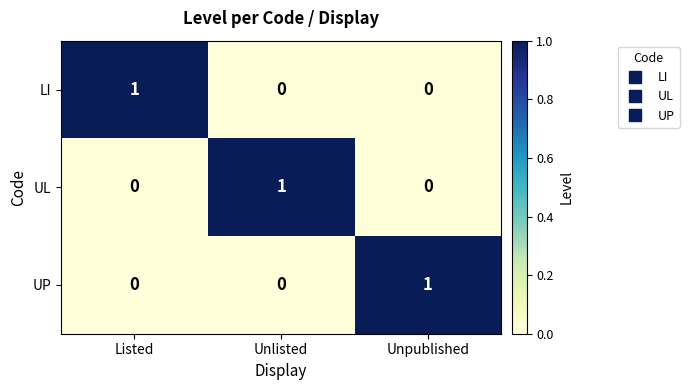

Is it true that UL equals 0 at Listed?

True